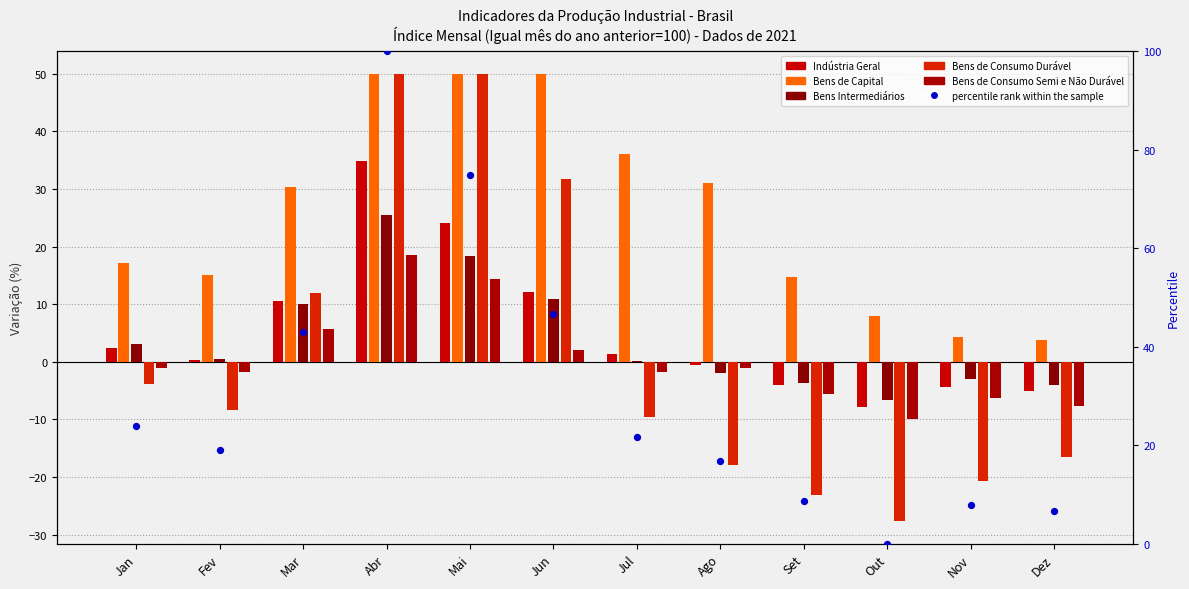

At which category is the sum across all series the highest?

Abr